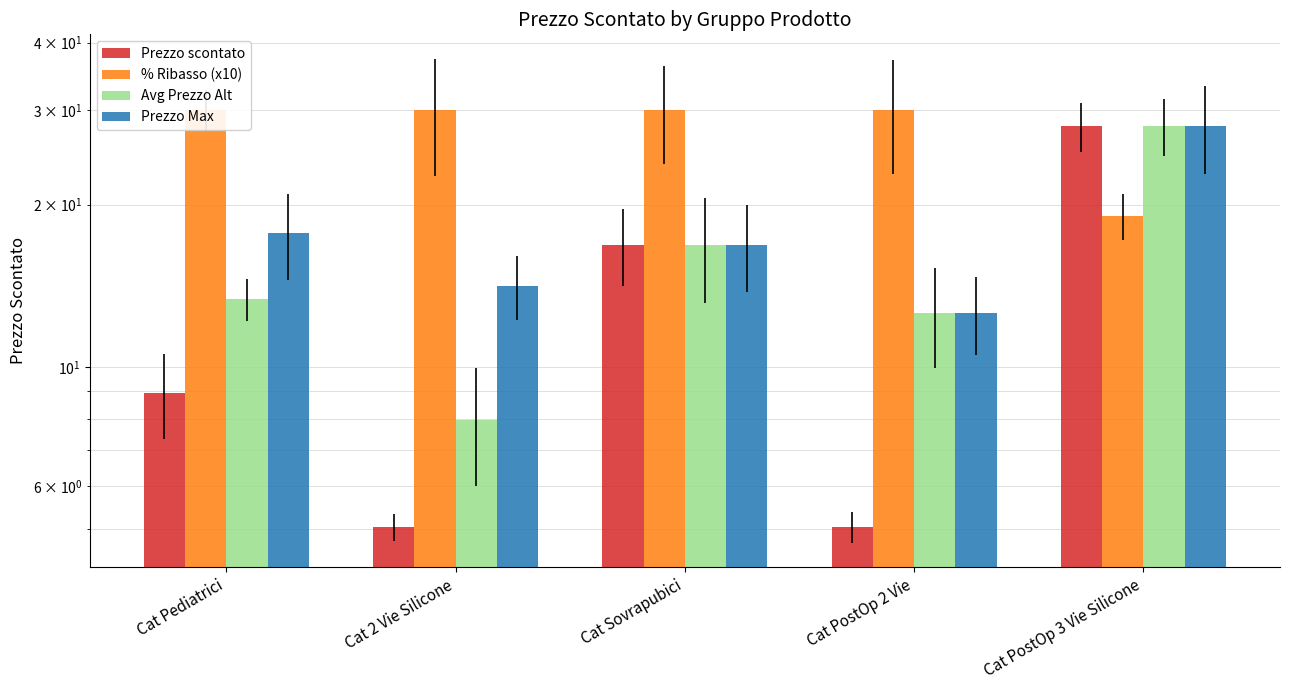

Reading left to right, what are all the values shown in this chart?

Prezzo scontato: Cat Pediatrici=9.0	Cat 2 Vie Silicone=5.0	Cat Sovrapubici=16.9	Cat PostOp 2 Vie=5.0	Cat PostOp 3 Vie Silicone=28.0
% Ribasso (x10): Cat Pediatrici=30.0	Cat 2 Vie Silicone=30.0	Cat Sovrapubici=30.0	Cat PostOp 2 Vie=30.0	Cat PostOp 3 Vie Silicone=19.1
Avg Prezzo Alt: Cat Pediatrici=13.3	Cat 2 Vie Silicone=8.0	Cat Sovrapubici=16.9	Cat PostOp 2 Vie=12.6	Cat PostOp 3 Vie Silicone=28.0
Prezzo Max: Cat Pediatrici=17.7	Cat 2 Vie Silicone=14.1	Cat Sovrapubici=16.9	Cat PostOp 2 Vie=12.6	Cat PostOp 3 Vie Silicone=28.0